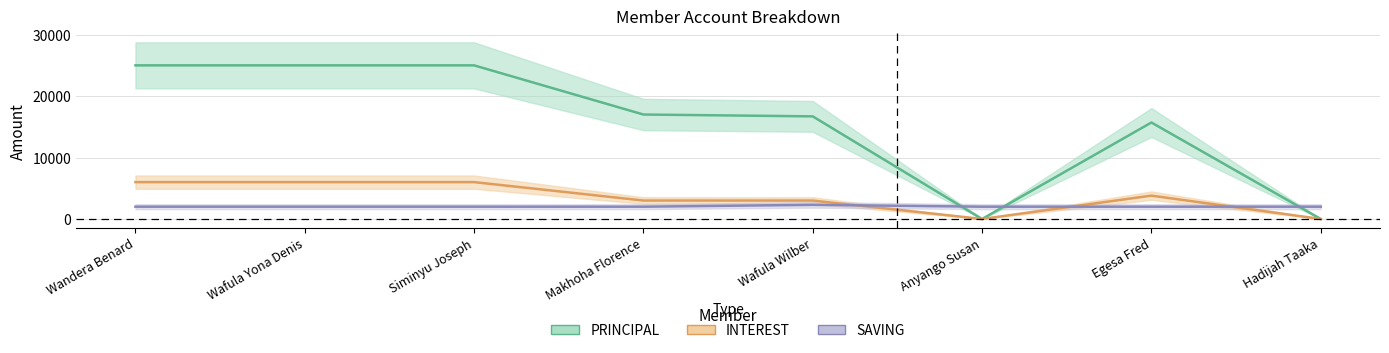

What is the label of the 3rd point from the right?

Anyango Susan